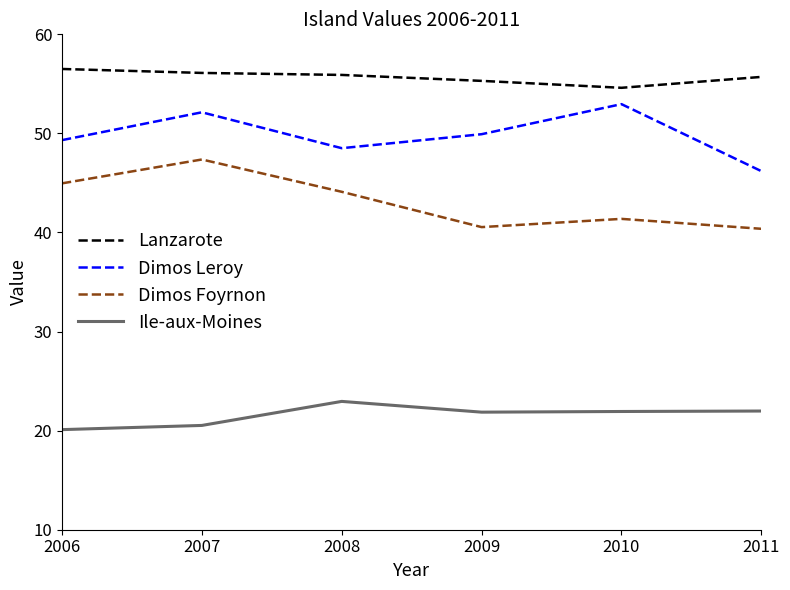

What is the highest value of the Dimos Leroy series?

53.0